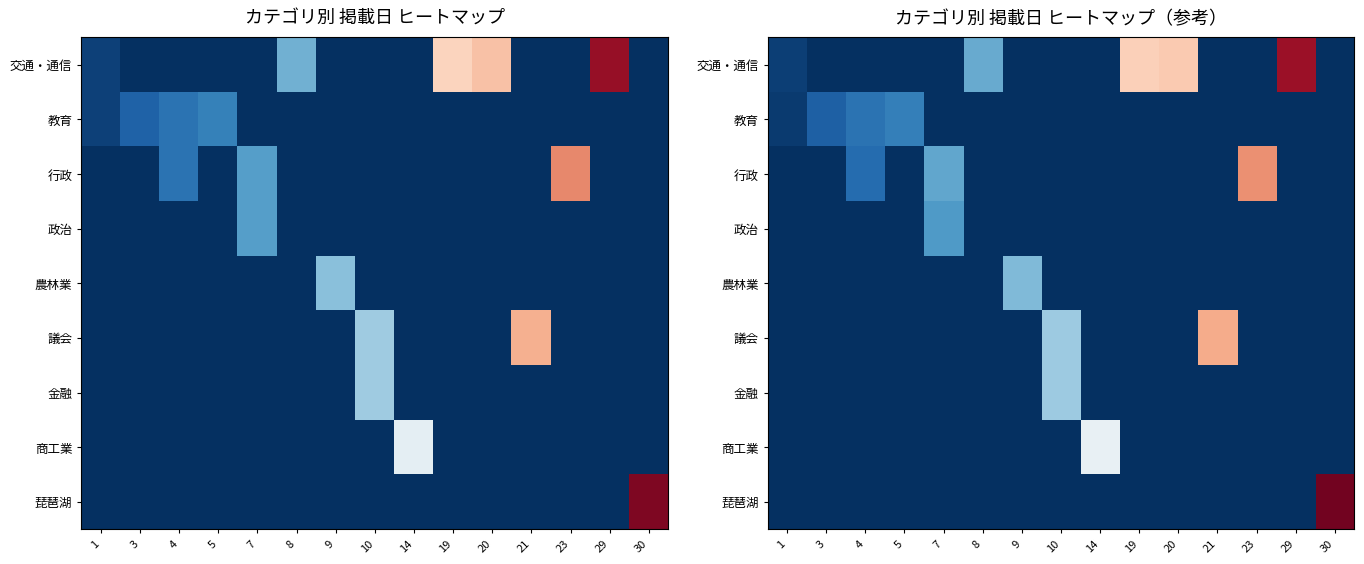

Rank the series at 20 from highest to lowest value.

交通・通信, 教育, 行政, 政治, 農林業, 議会, 金融, 商工業, 琵琶湖